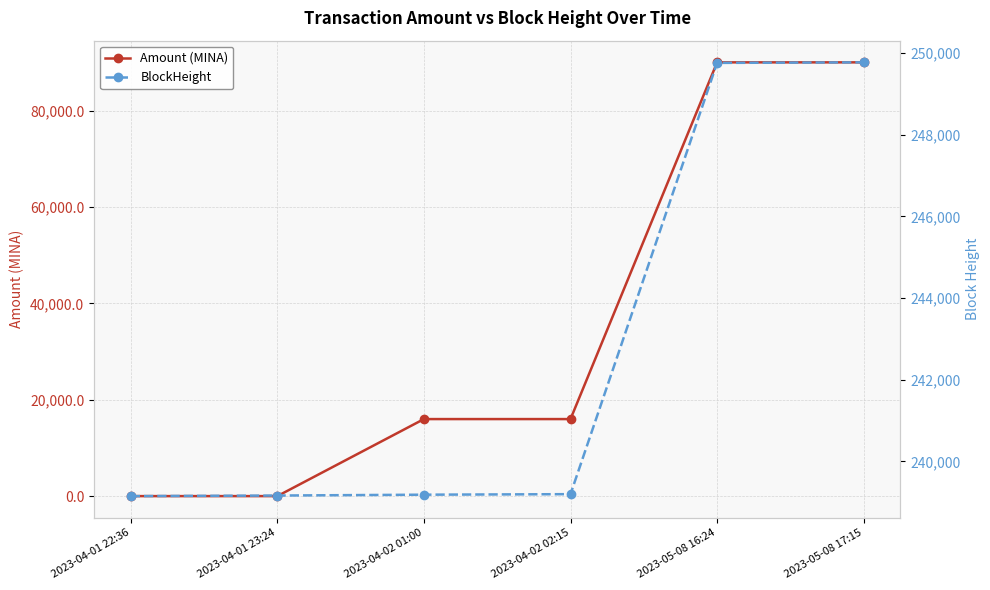

At which label does BlockHeight reach its minimum?

2023-04-01 22:36